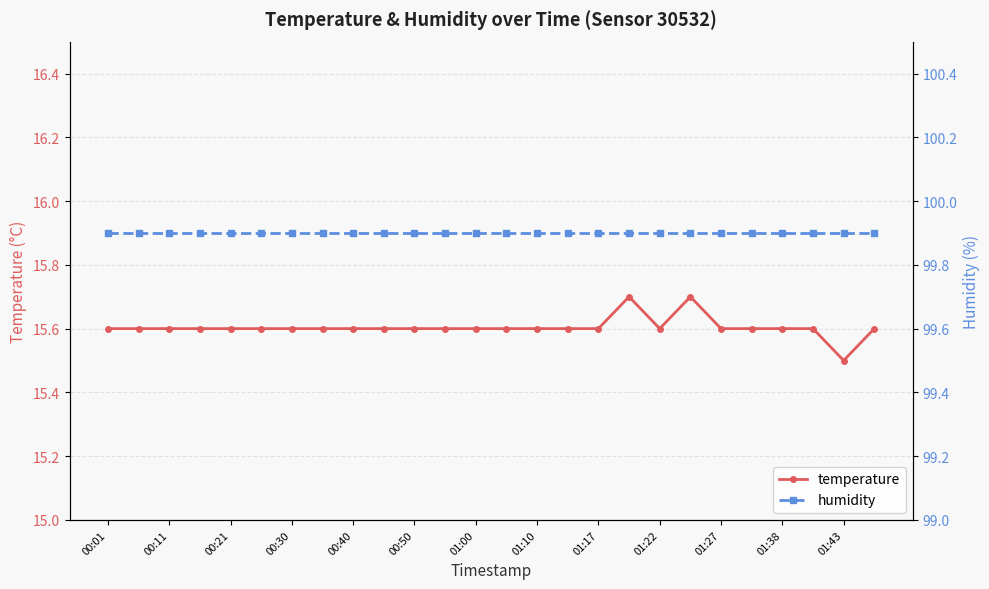

What is the spread (max minus min) of values at 25?

84.3